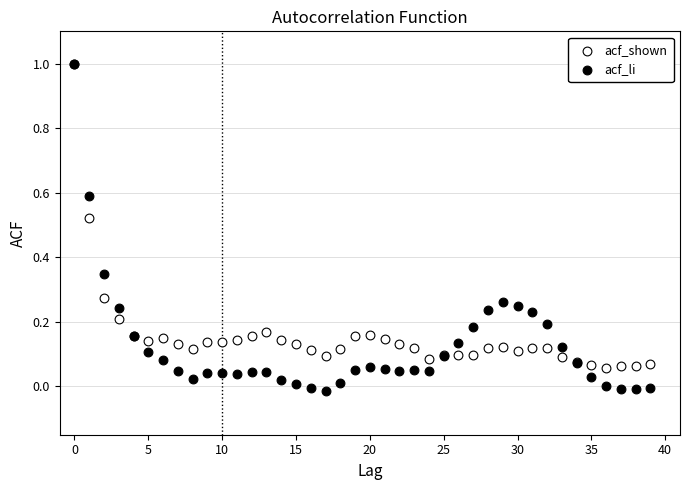

What are all the series names shown in the legend?

acf_shown, acf_li